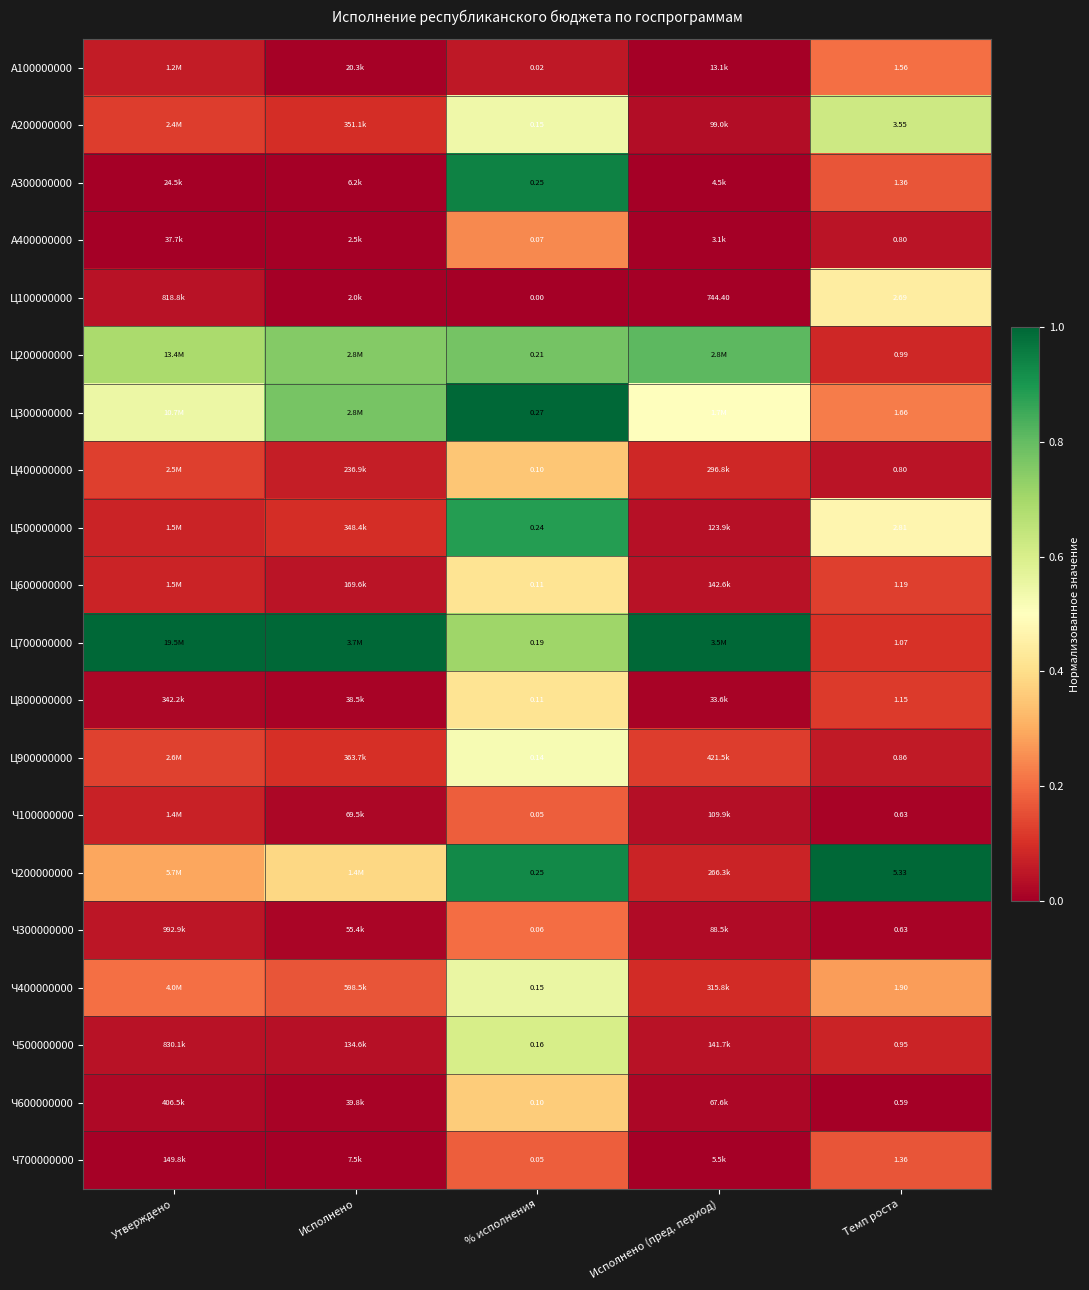

Which series changed the most between Утверждено and Исполнено?

Ц300000000